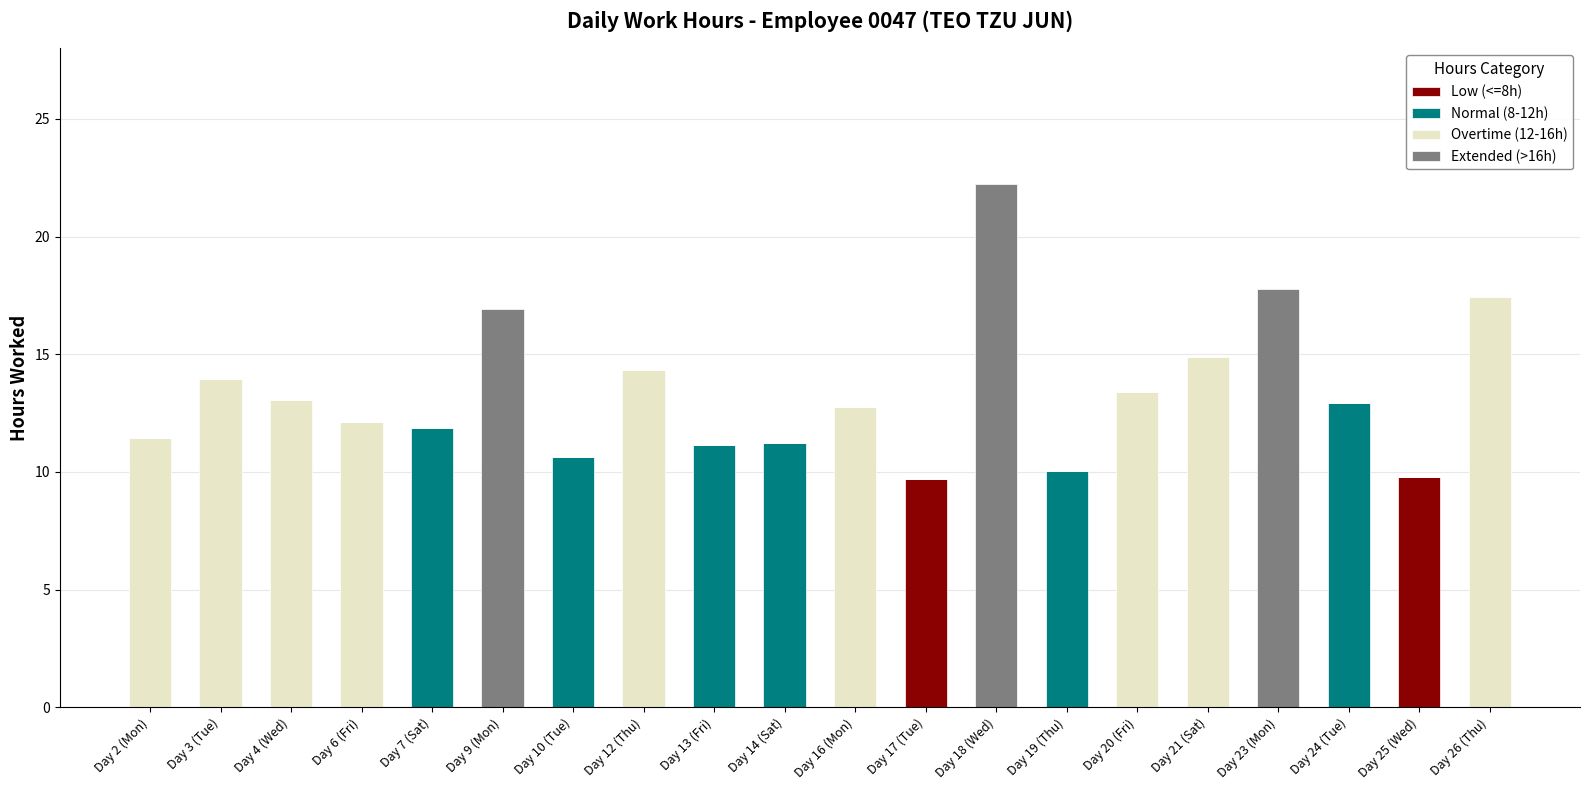

What is the maximum value for Low (<=8h)?

9.8